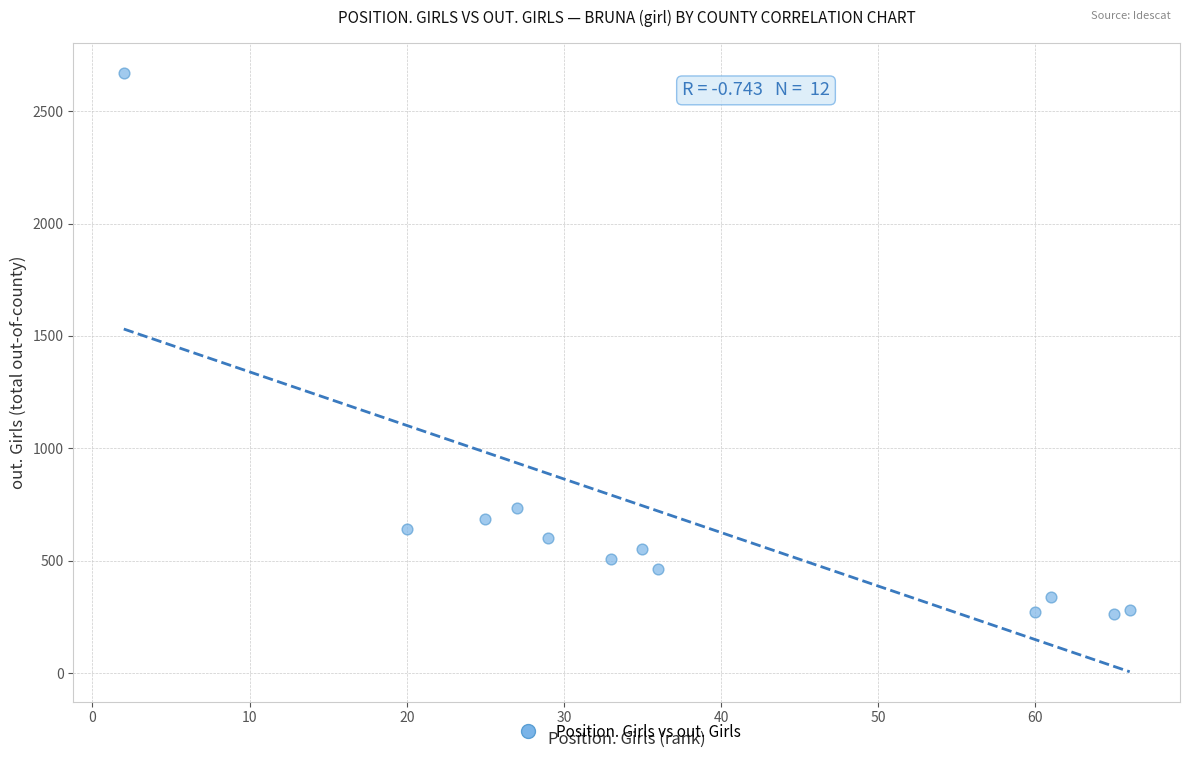

What Y value in the scatter plot is closest to 1467?

735